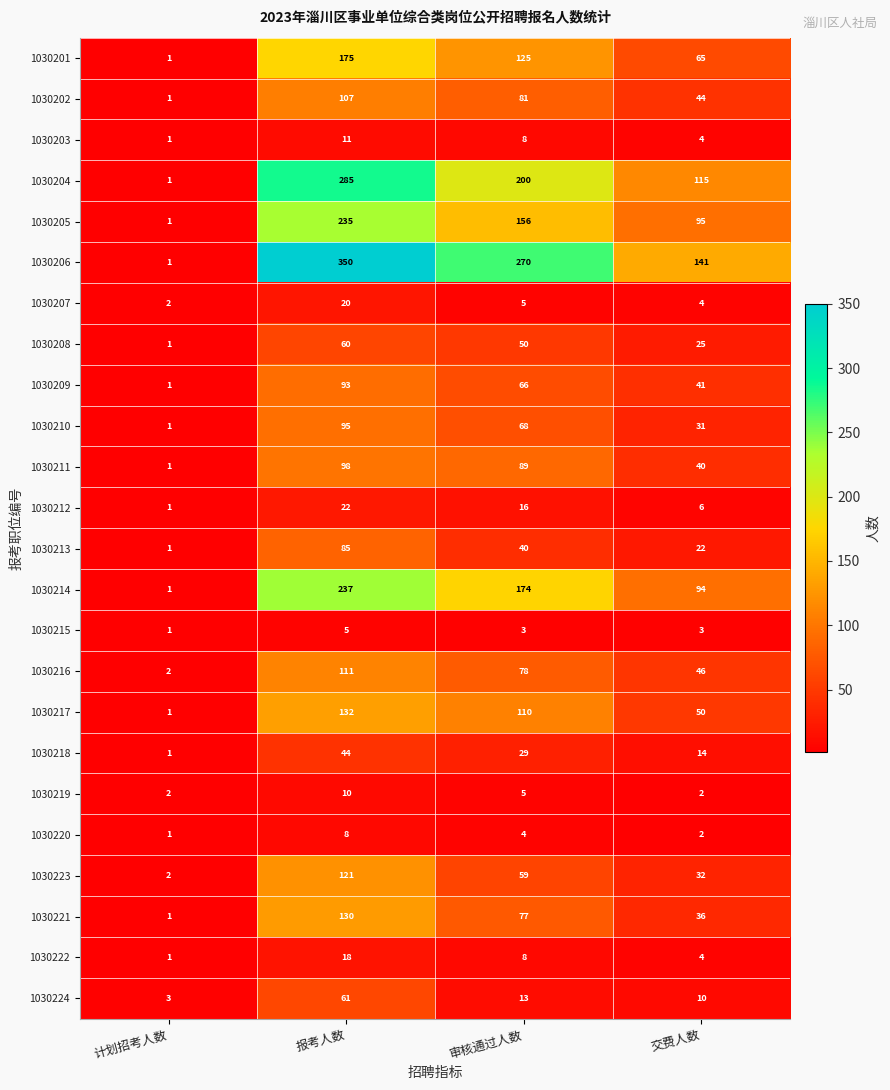

What is the difference between the maximum and second lowest values in the 1030206 series?

209